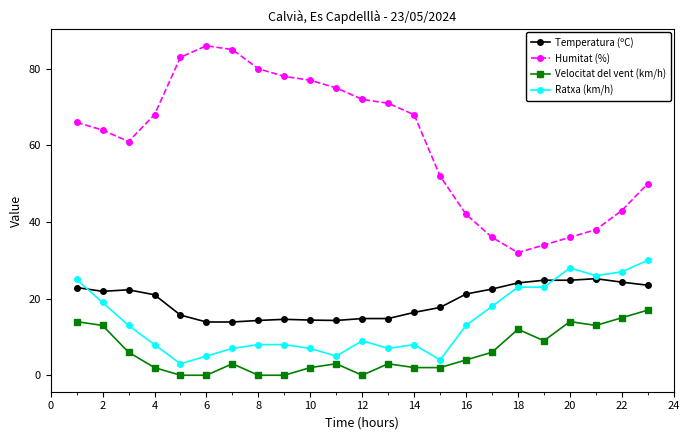

Is this an area chart (filled region under the line)?

No